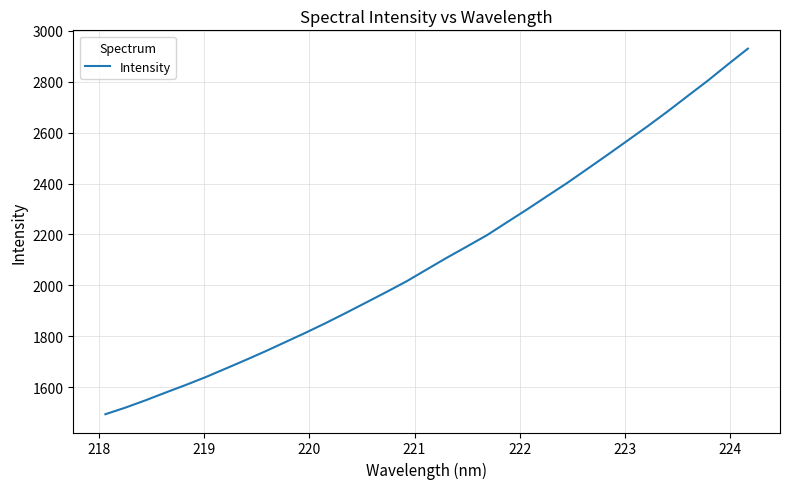

What is the difference between the maximum and minimum values?

1436.4